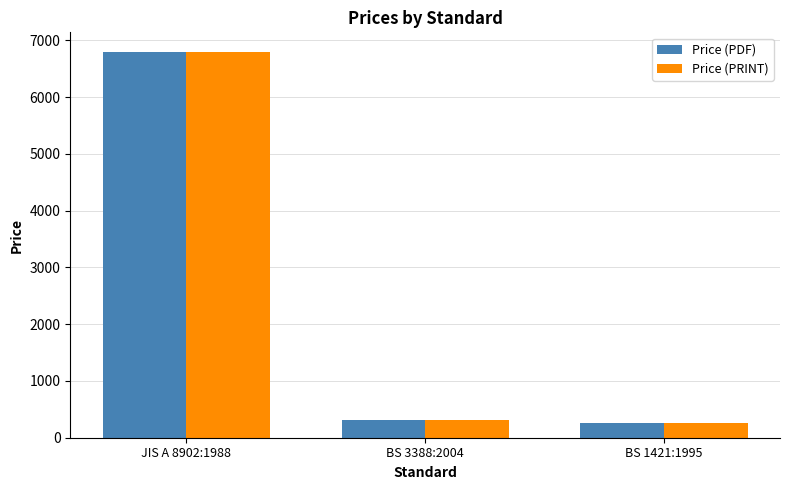

Is it true that Price (PDF) equals 74 at BS 3388:2004?

False